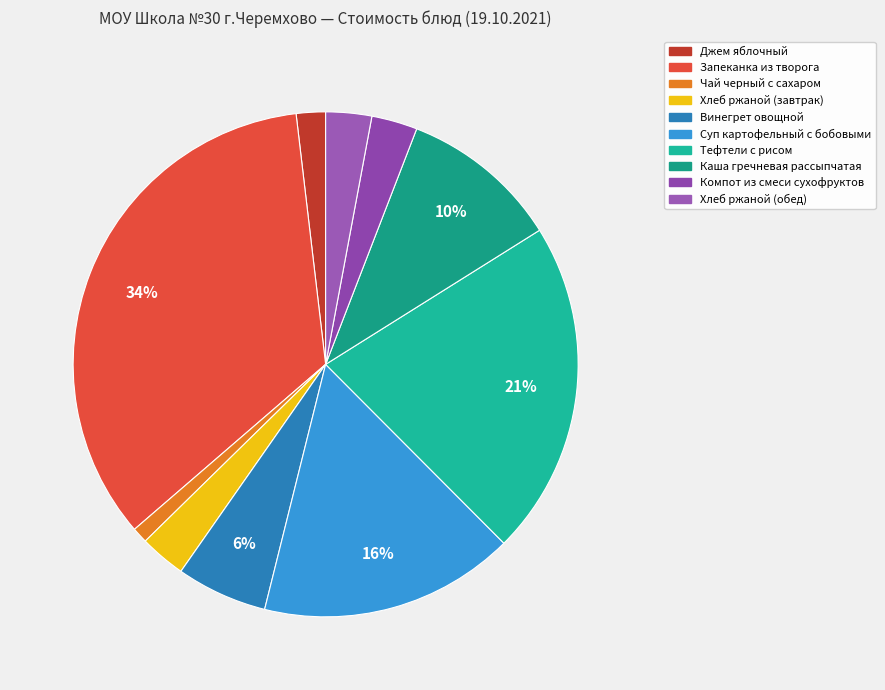

What is the change in value from Джем яблочный to Чай черный с сахаром?

-1.2